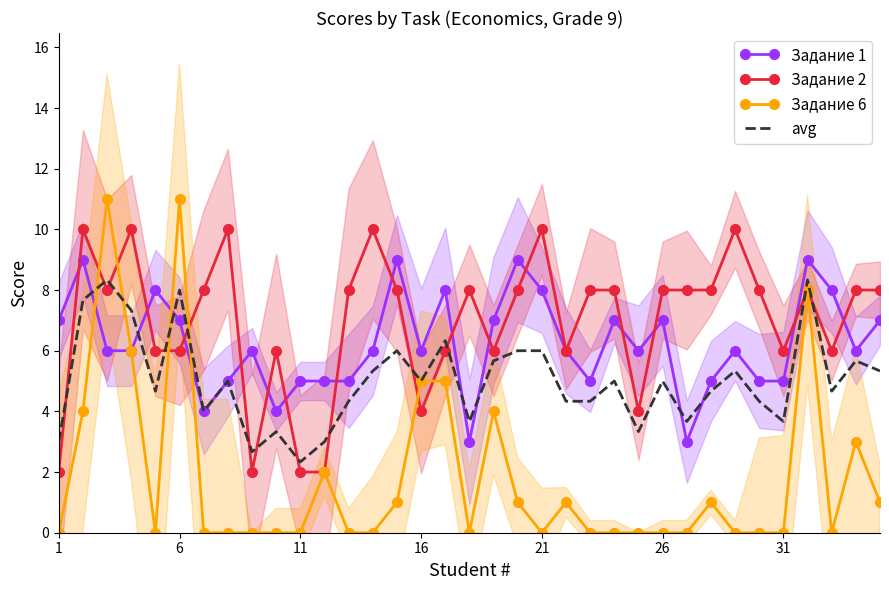

At which category does the chart reach its minimum across all series?

1